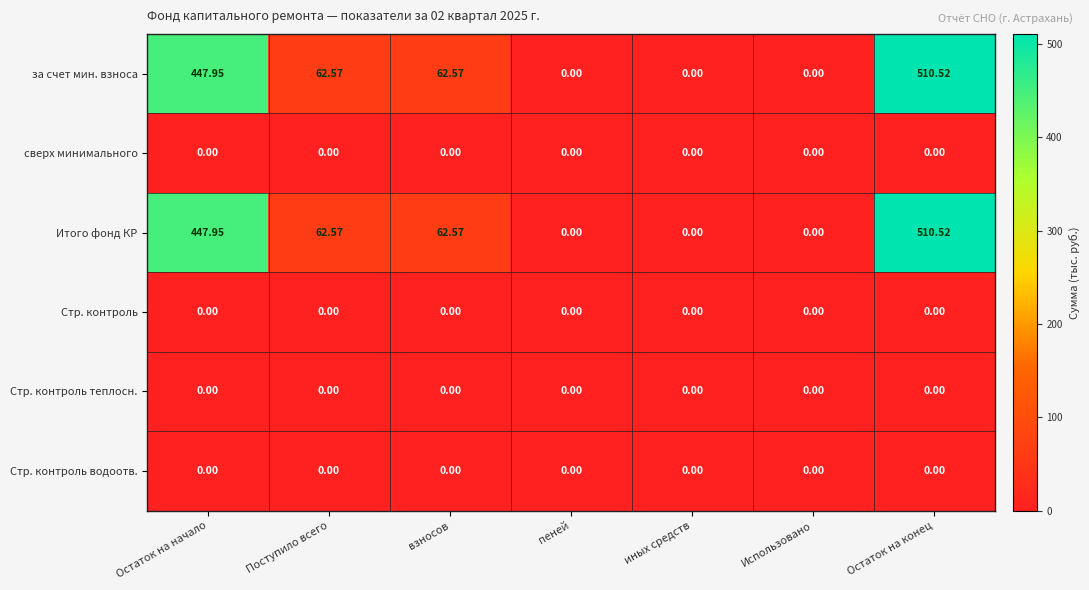

Where does the за счет мин. взноса series first go above 62?

Остаток на начало